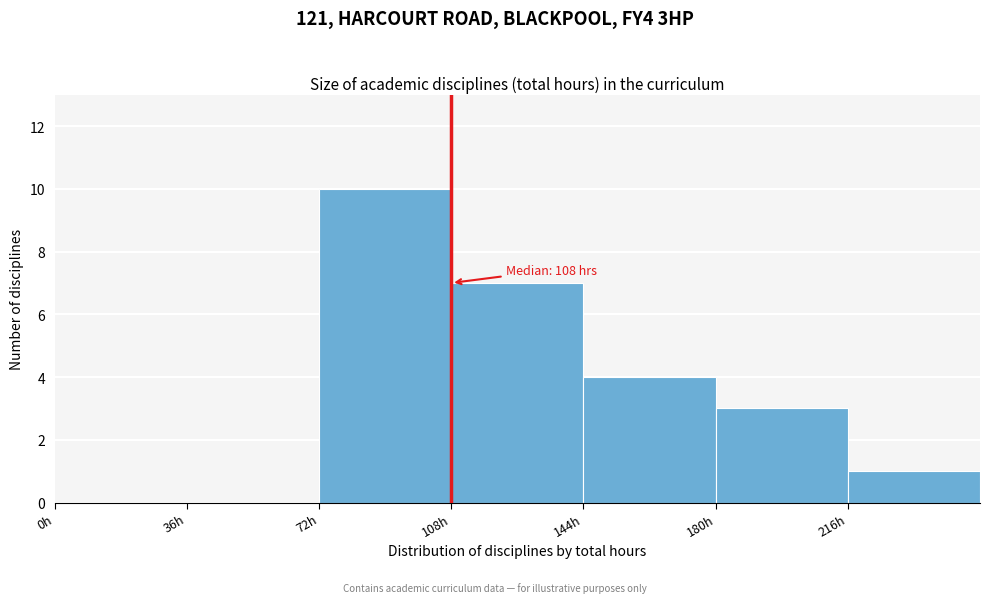

Over which range of the x-axis is the bar tallest?

72 to 108